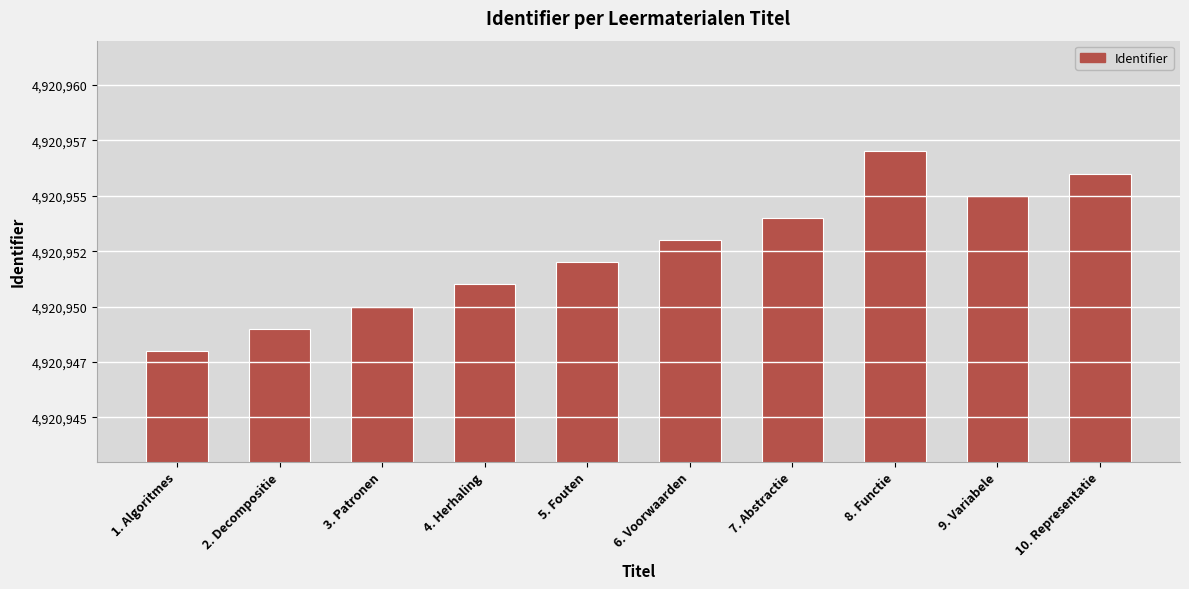

Reading left to right, extract all data points from this chart.

1. Algoritmes=4920948	2. Decompositie=4920949	3. Patronen=4920950	4. Herhaling=4920951	5. Fouten=4920952	6. Voorwaarden=4920953	7. Abstractie=4920954	8. Functie=4920957	9. Variabele=4920955	10. Representatie=4920956